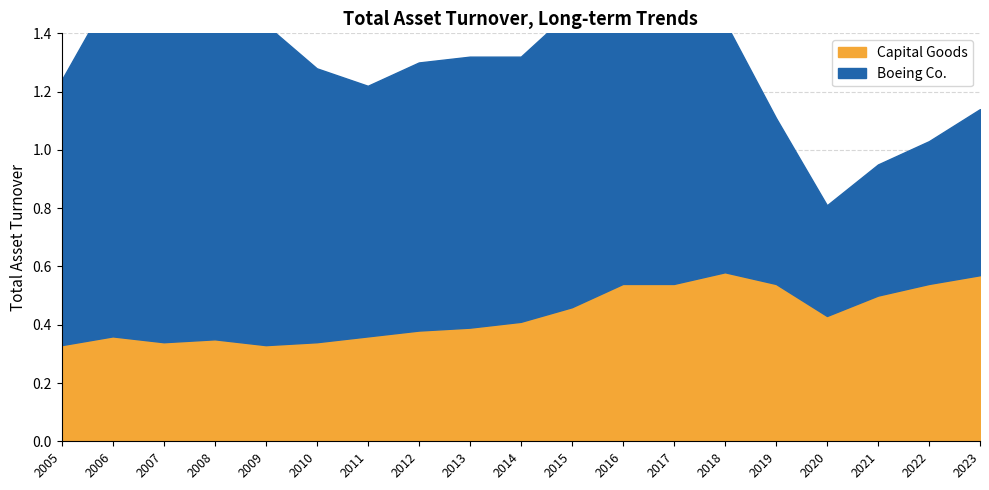

Reading left to right, what are all the values shown in this chart?

Boeing Co.: 2005=0.9	2006=1.2	2007=1.1	2008=1.1	2009=1.1	2010=0.9	2011=0.9	2012=0.9	2013=0.9	2014=0.9	2015=1.0	2016=1.1	2017=1.0	2018=0.9	2019=0.6	2020=0.4	2021=0.5	2022=0.5	2023=0.6
Capital Goods: 2005=0.3	2006=0.4	2007=0.3	2008=0.3	2009=0.3	2010=0.3	2011=0.4	2012=0.4	2013=0.4	2014=0.4	2015=0.5	2016=0.5	2017=0.5	2018=0.6	2019=0.5	2020=0.4	2021=0.5	2022=0.5	2023=0.6